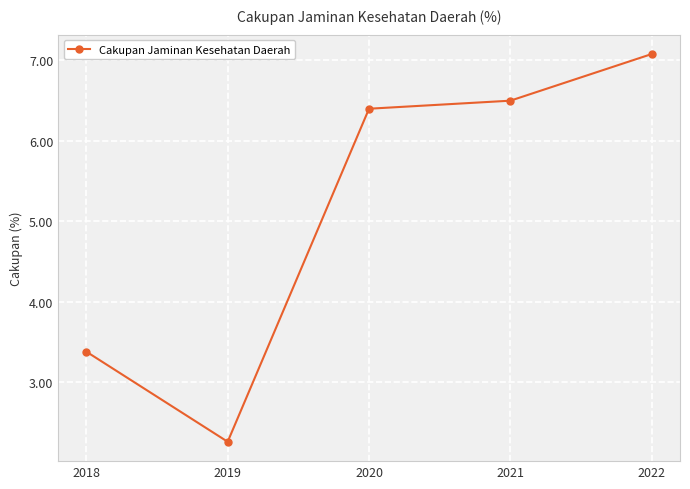

How many lines are shown in the chart?

1